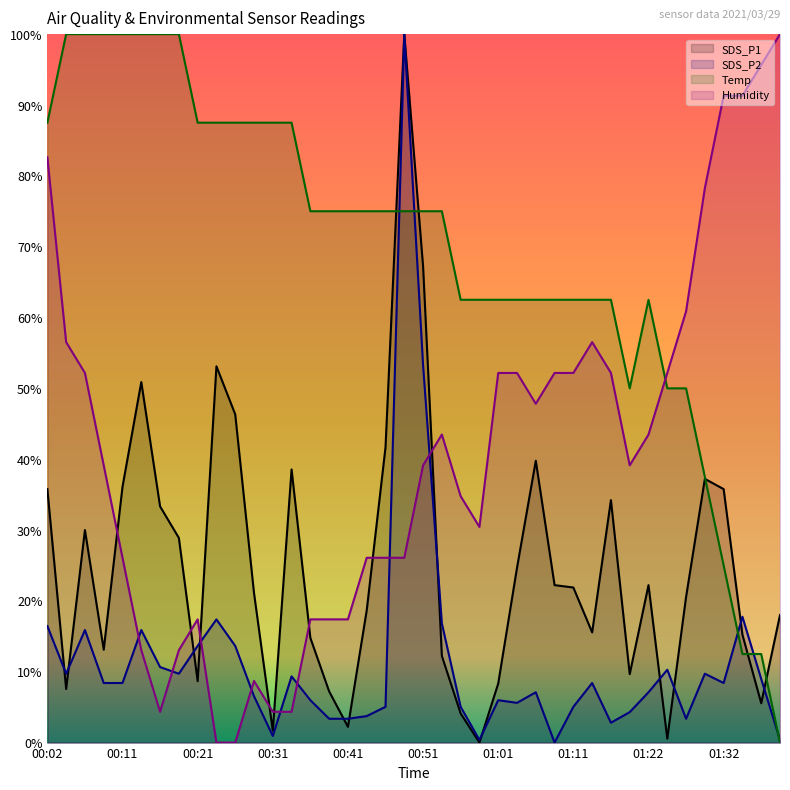

What is the difference between the second highest and minimum values in the SDS_P2 series?

53.3